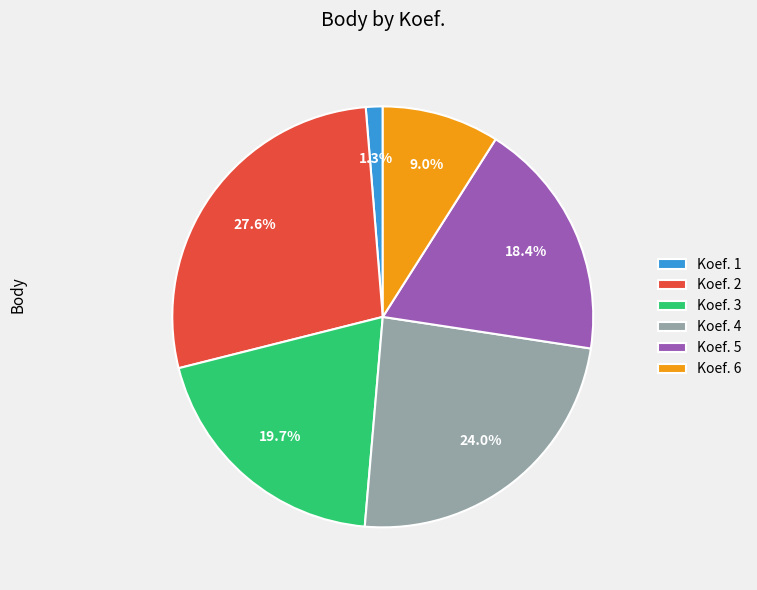

Is Koef. 4 the majority of the pie?

No